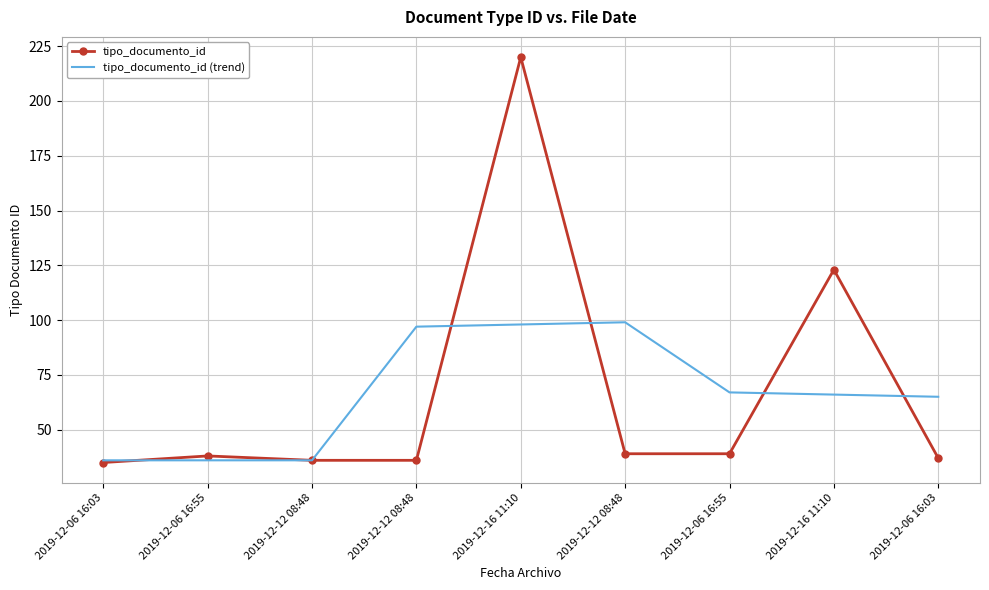

What are all the series names shown in the legend?

tipo_documento_id, tipo_documento_id (trend)